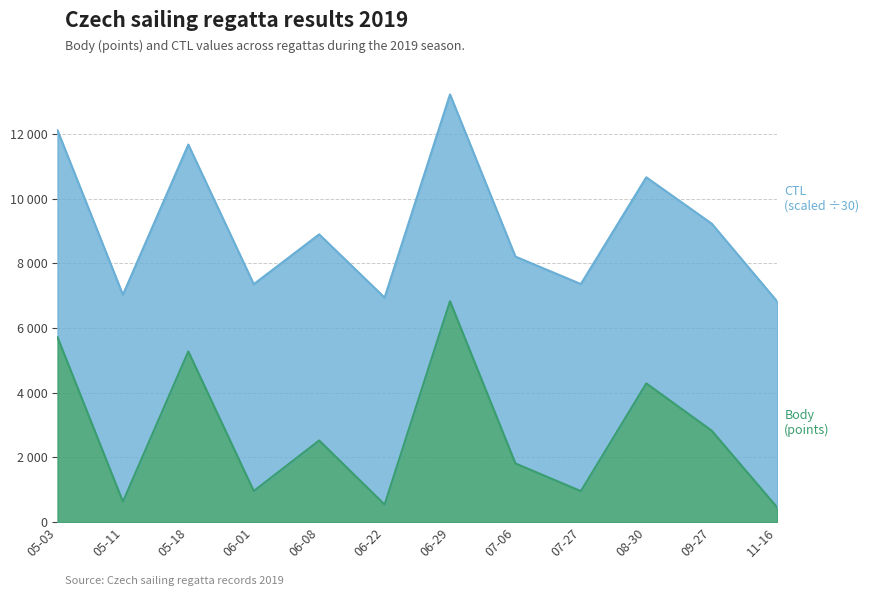

What is the label of the 12th point from the left?

11-16